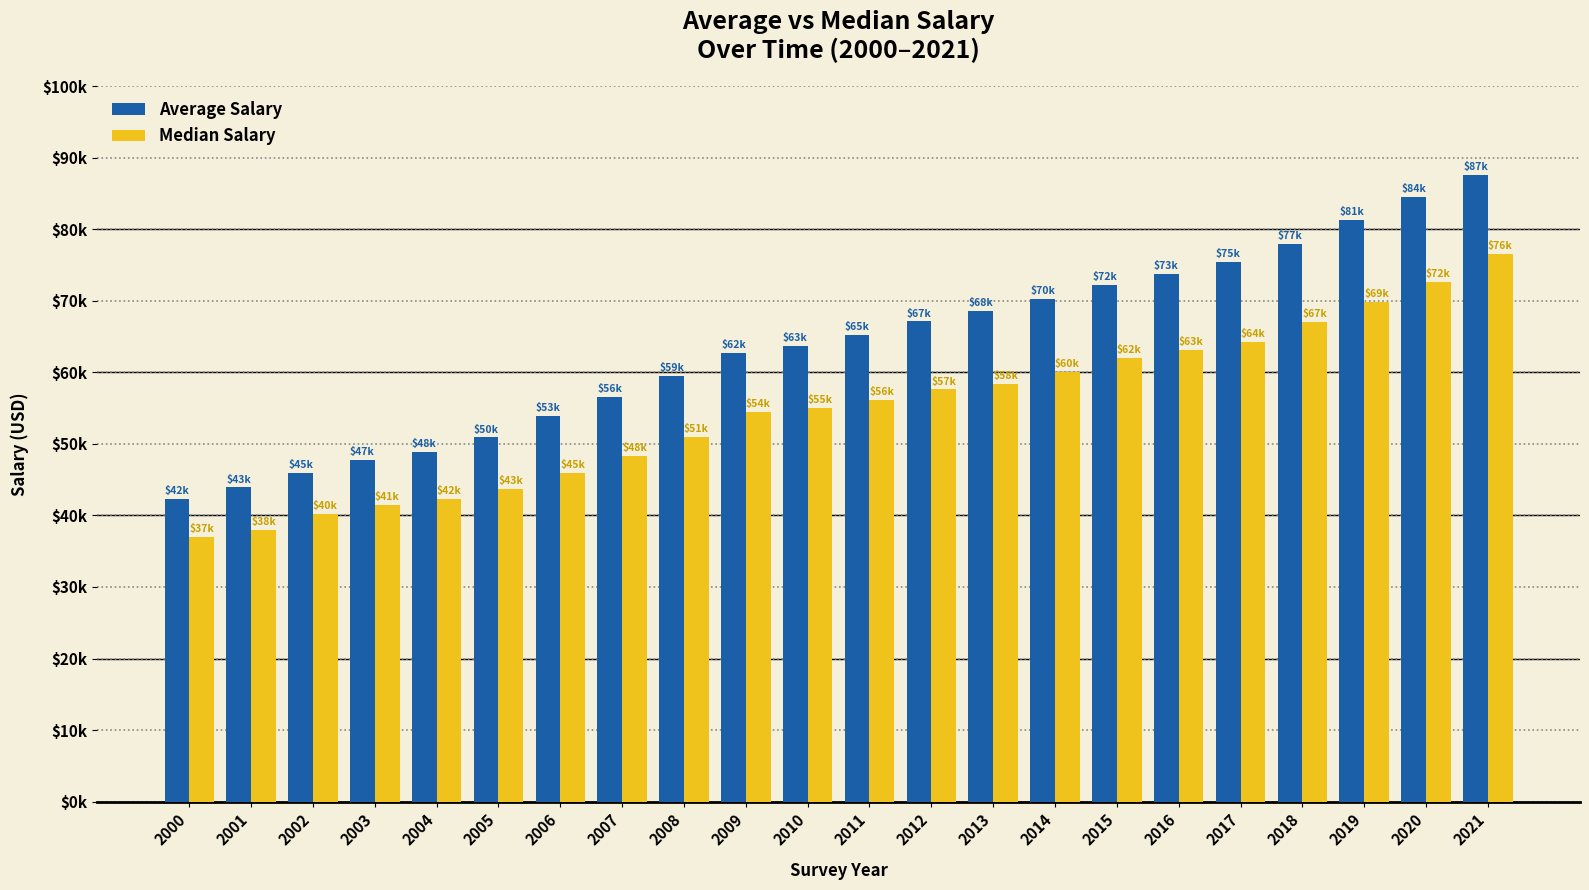

Reading left to right, what are all the values shown in this chart?

Average Salary: 2000=42300	2001=43900	2002=45900	2003=47700	2004=48900	2005=50900	2006=53900	2007=56600	2008=59500	2009=62700	2010=63700	2011=65200	2012=67100	2013=68600	2014=70200	2015=72200	2016=73700	2017=75400	2018=77900	2019=81300	2020=84500	2021=87600
Median Salary: 2000=37000	2001=38000	2002=40200	2003=41500	2004=42300	2005=43700	2006=45900	2007=48300	2008=51000	2009=54500	2010=55000	2011=56100	2012=57600	2013=58400	2014=60000	2015=62000	2016=63100	2017=64300	2018=67000	2019=69800	2020=72600	2021=76600